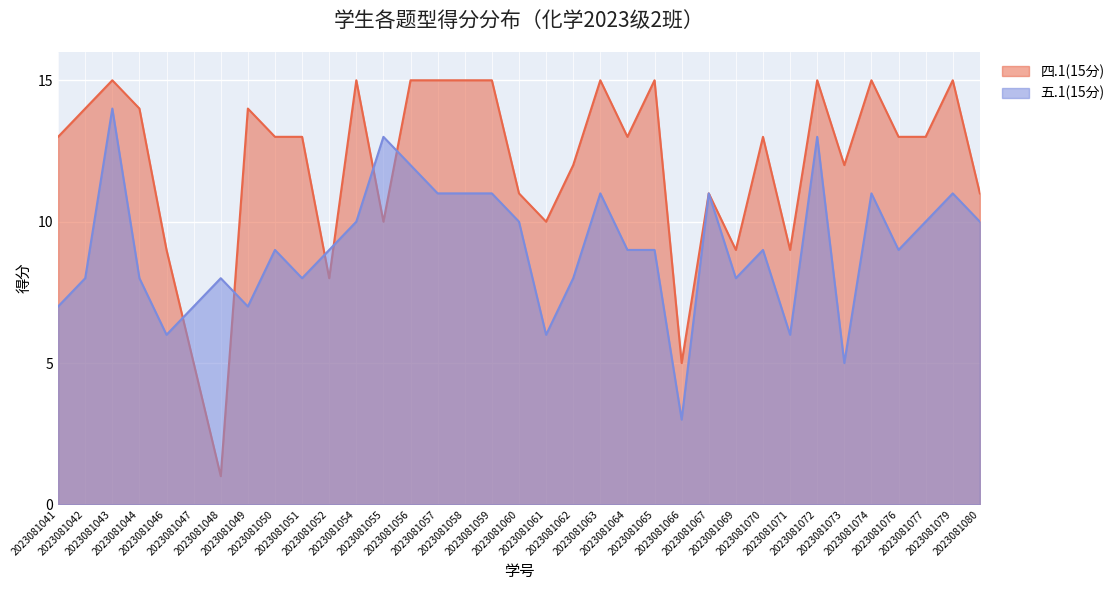

What is the smallest value displayed?

1